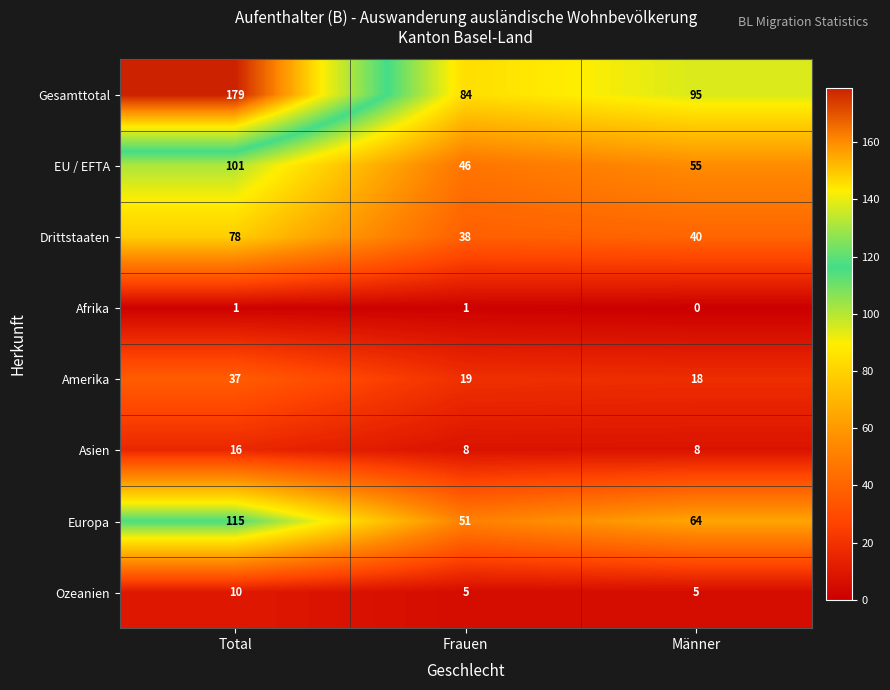

What is the difference between the maximum and second lowest values in the Drittstaaten series?

38